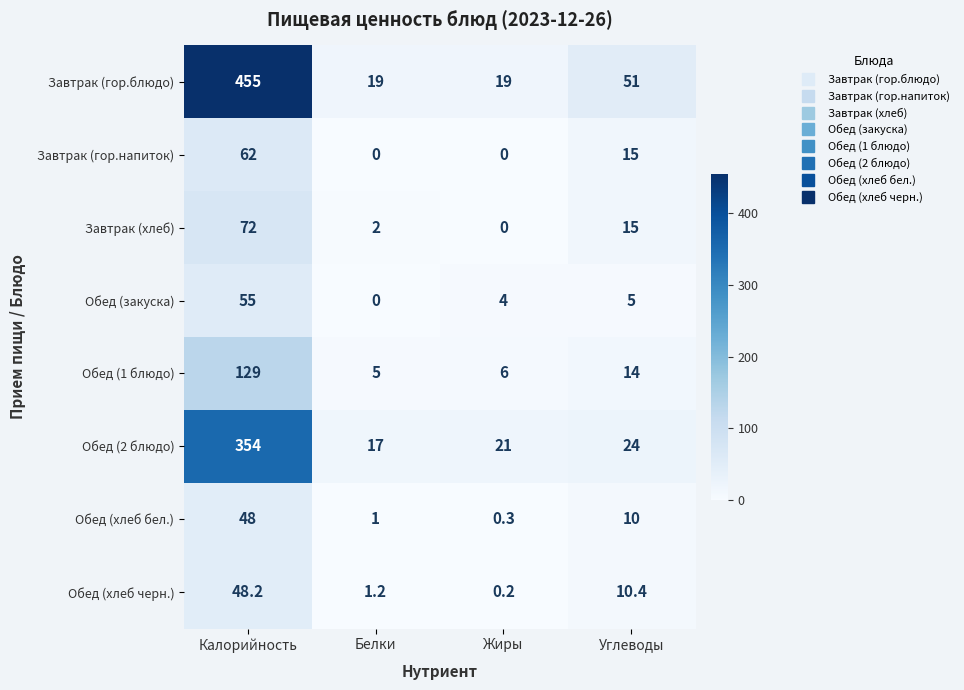

Is it true that Обед (хлеб черн.) equals 15.1 at Углеводы?

False